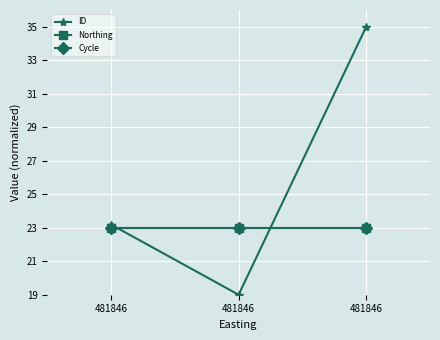

Reading right to left, what are all the values shown in this chart?

ID: 35.0	19.0	23.2
Northing: 23.0	23.0	23.0
Cycle: 23.0	23.0	23.0